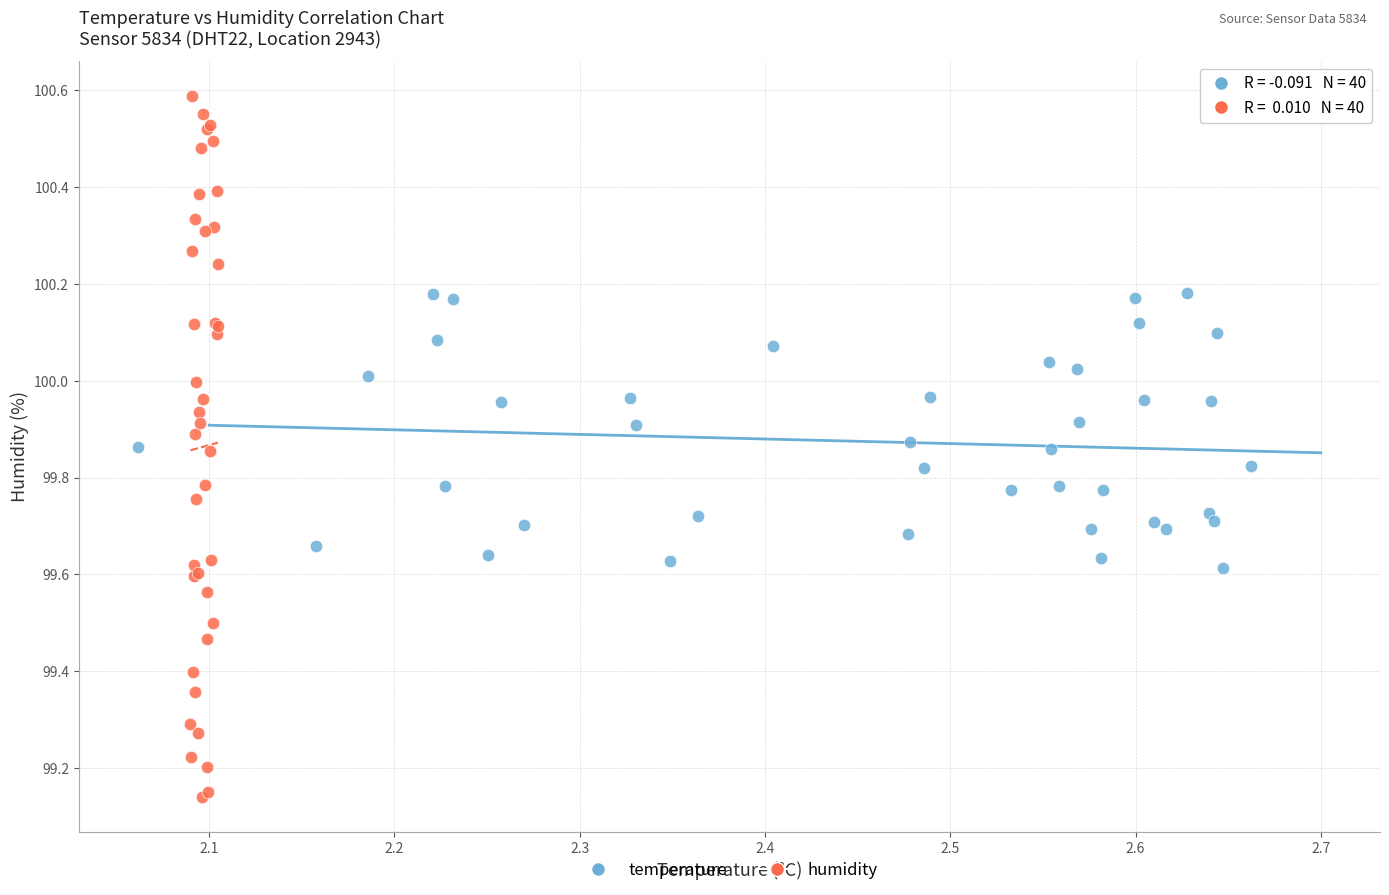

Which series reaches the maximum Y coordinate?

humidity